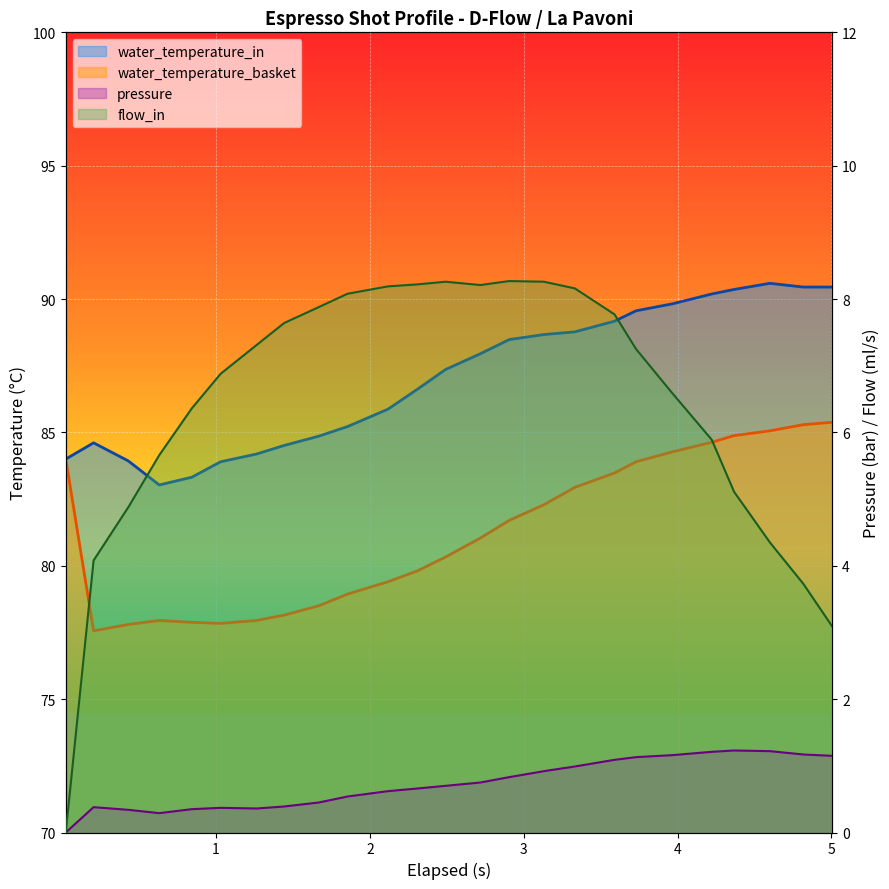

True or false: water_temperature_basket and flow_in cross at least once.

False